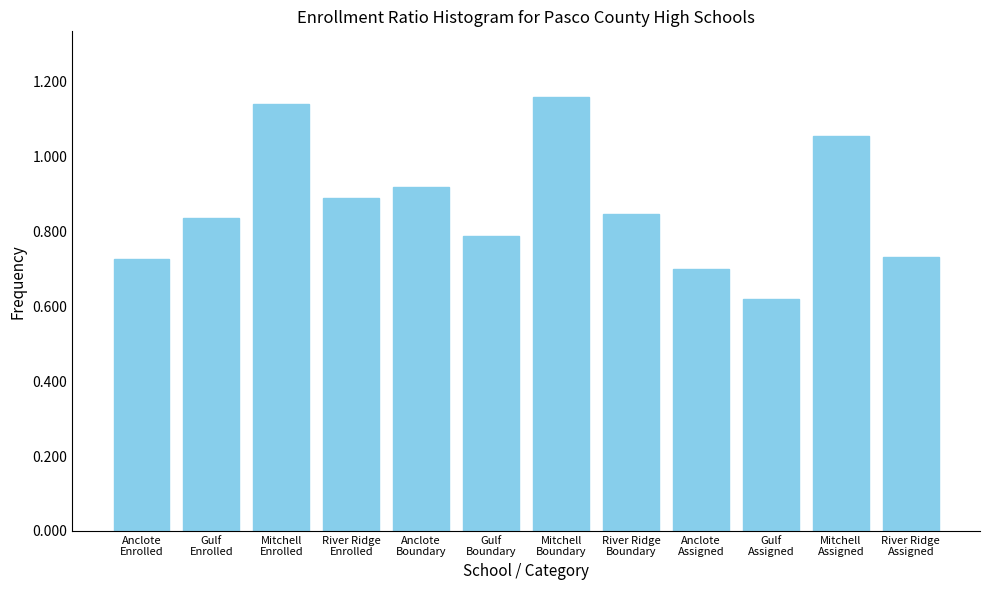

What is the difference between the second highest and minimum values?

0.5